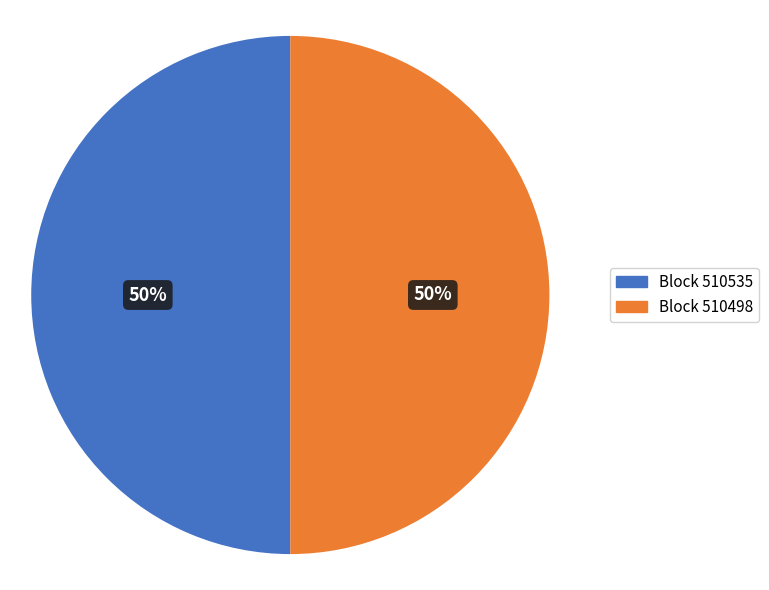

How many slices are in this pie chart?

2